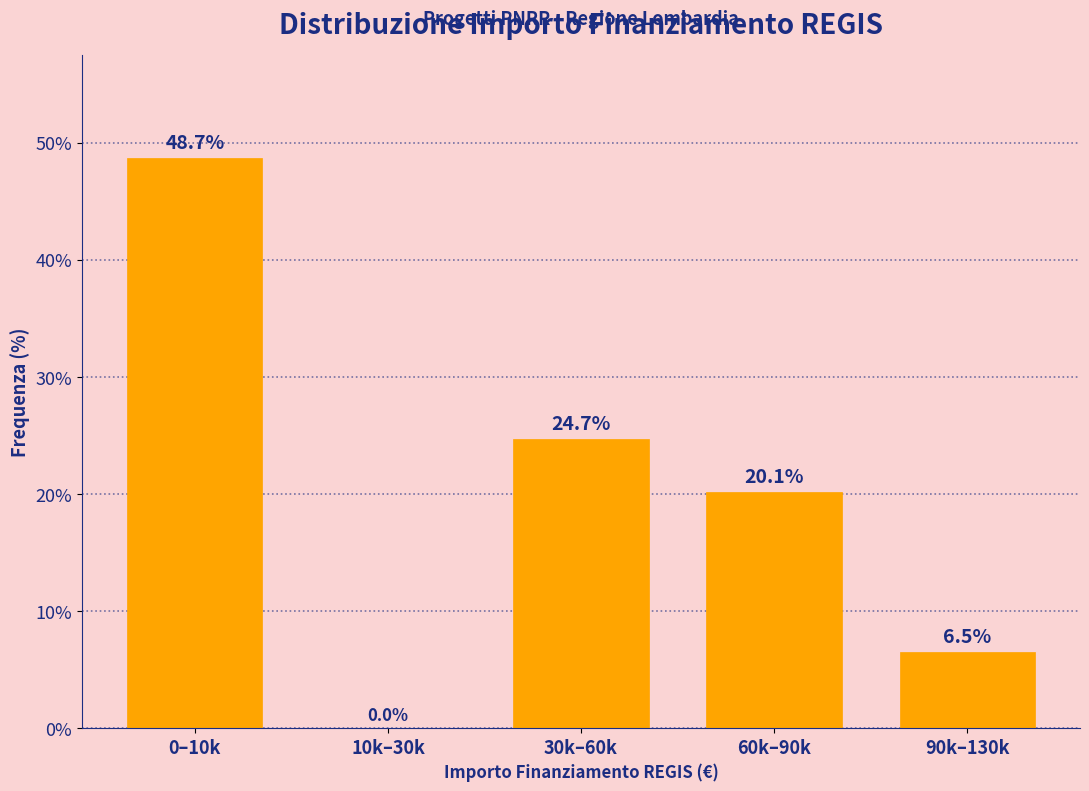

Reading left to right, extract all data points from this chart.

0–10k=48.7	10k–30k=0.0	30k–60k=24.7	60k–90k=20.1	90k–130k=6.5